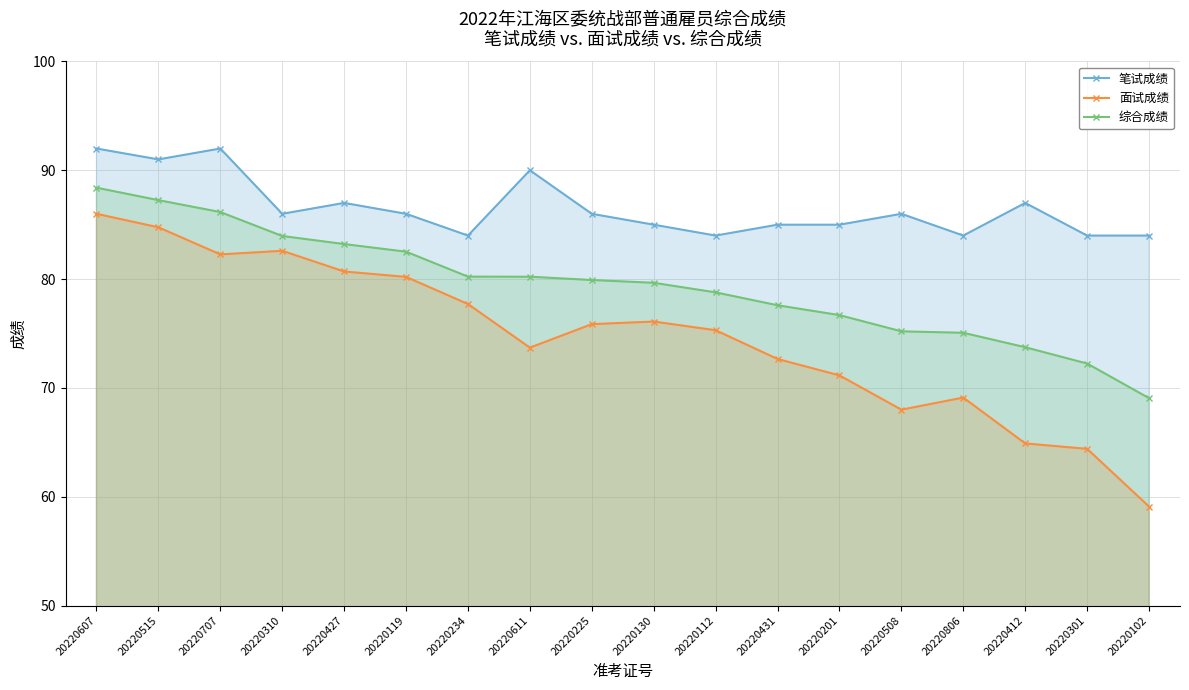

The value of 综合成绩 at 20220119 is 82.5. True or false?

True